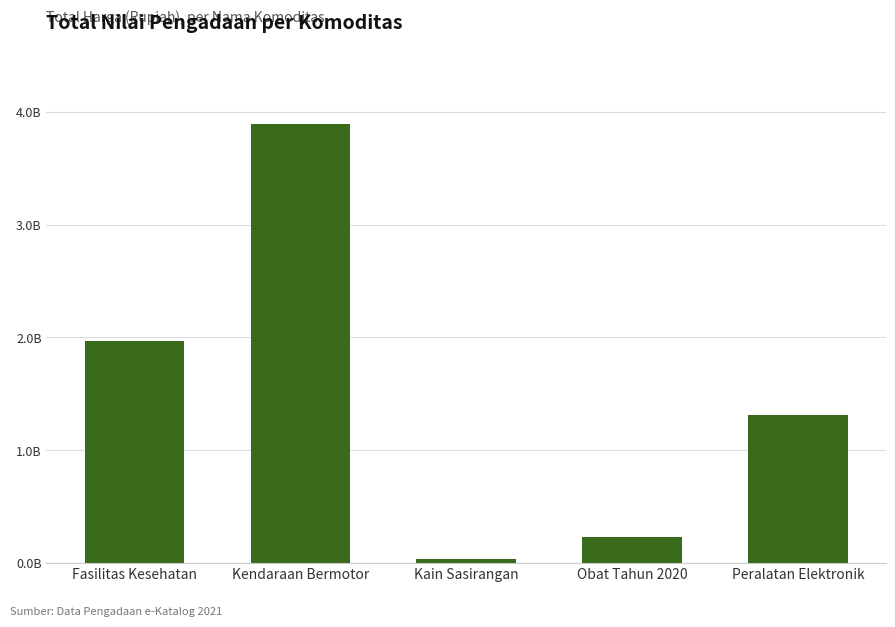

True or false: the data shows 38075000 at Kain Sasirangan.

True